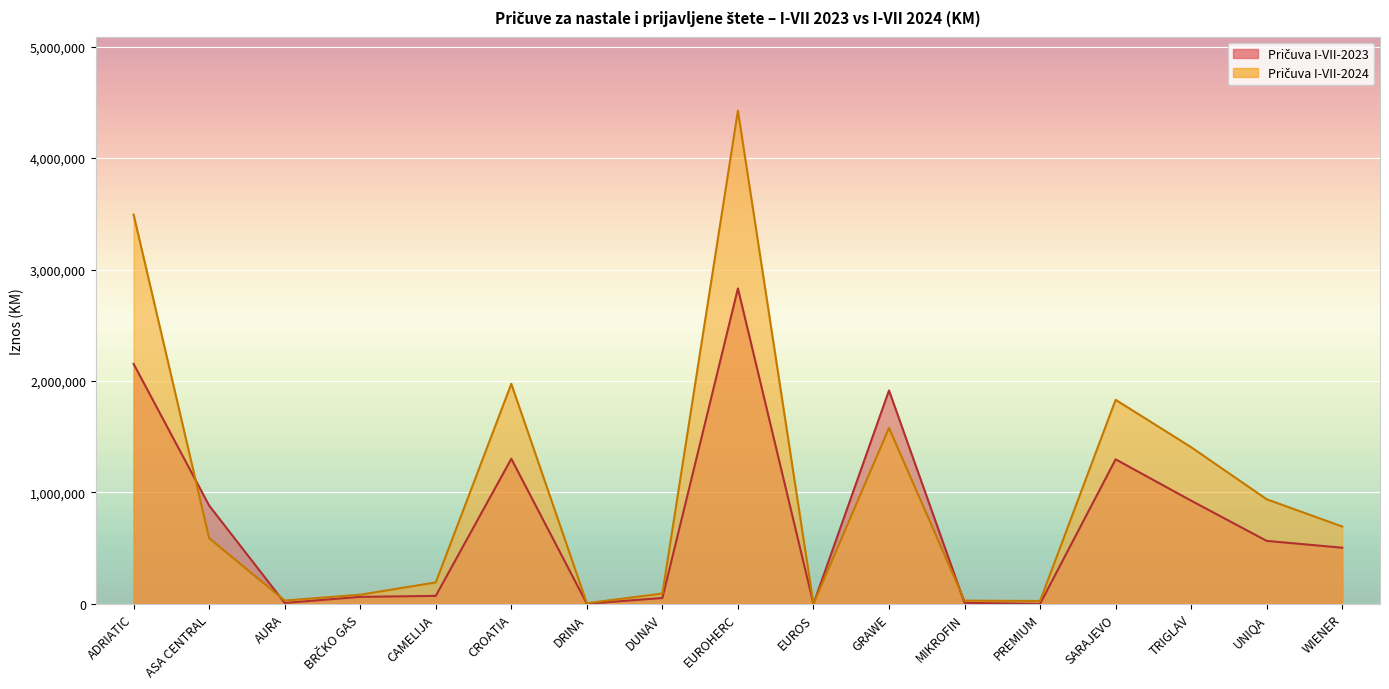

Is it true that Pričuva I-VII-2024 equals 15583 at AURA?

False